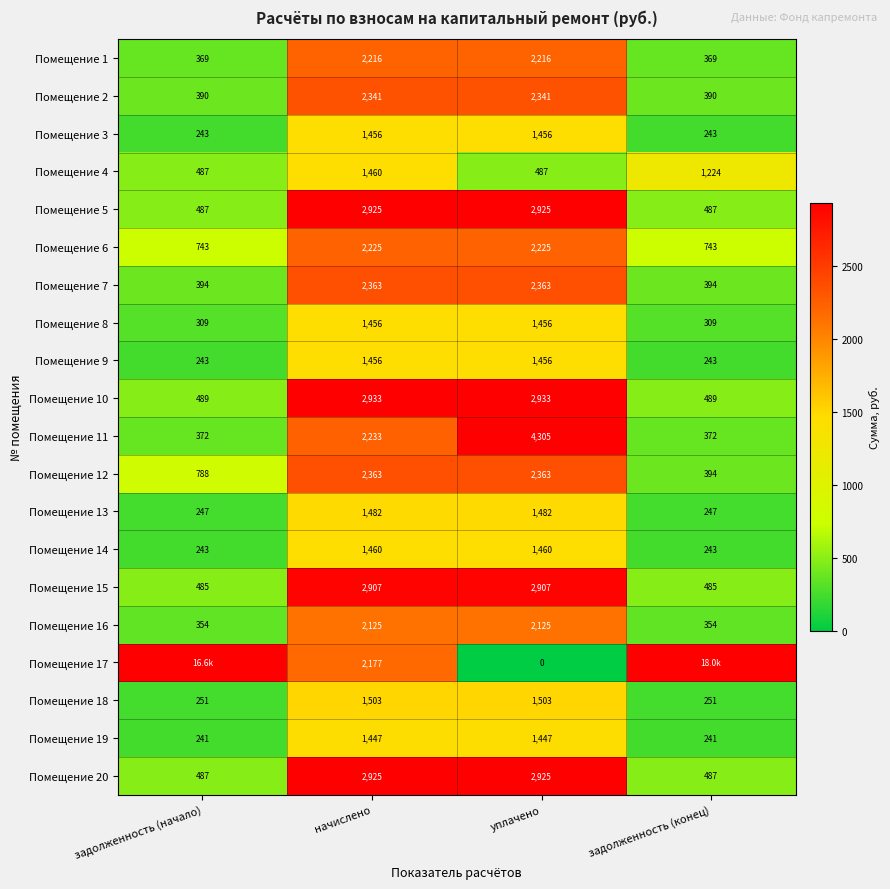

Which category has the lowest value in the Помещение 12 series?

задолженность (конец)